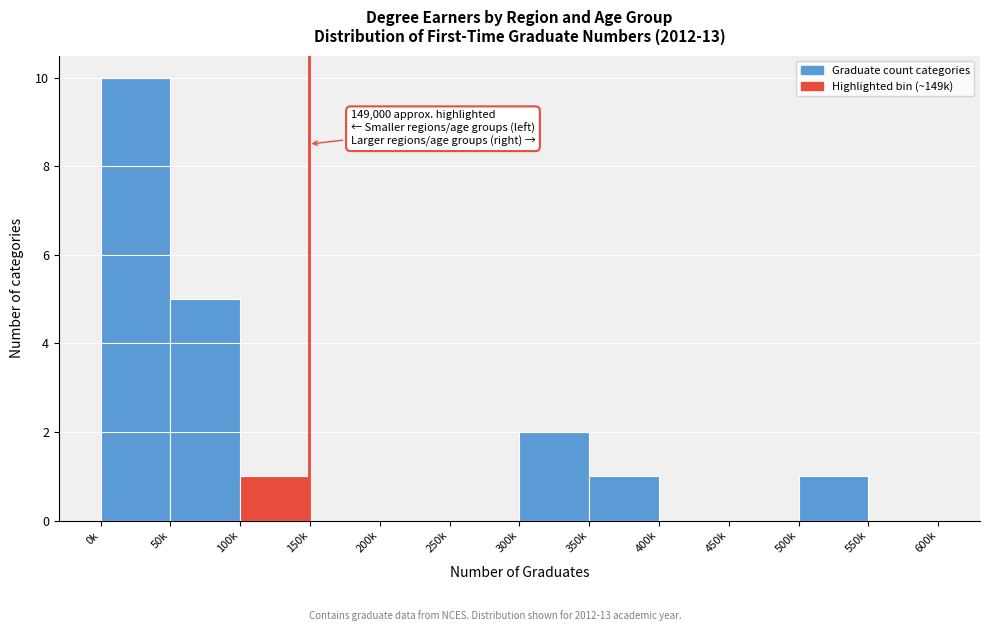

Reading right to left, what are all the values shown in this chart?

550k=0	500k=1	450k=0	400k=0	350k=1	300k=2	250k=0	200k=0	150k=0	100k=1	50k=5	0k=10